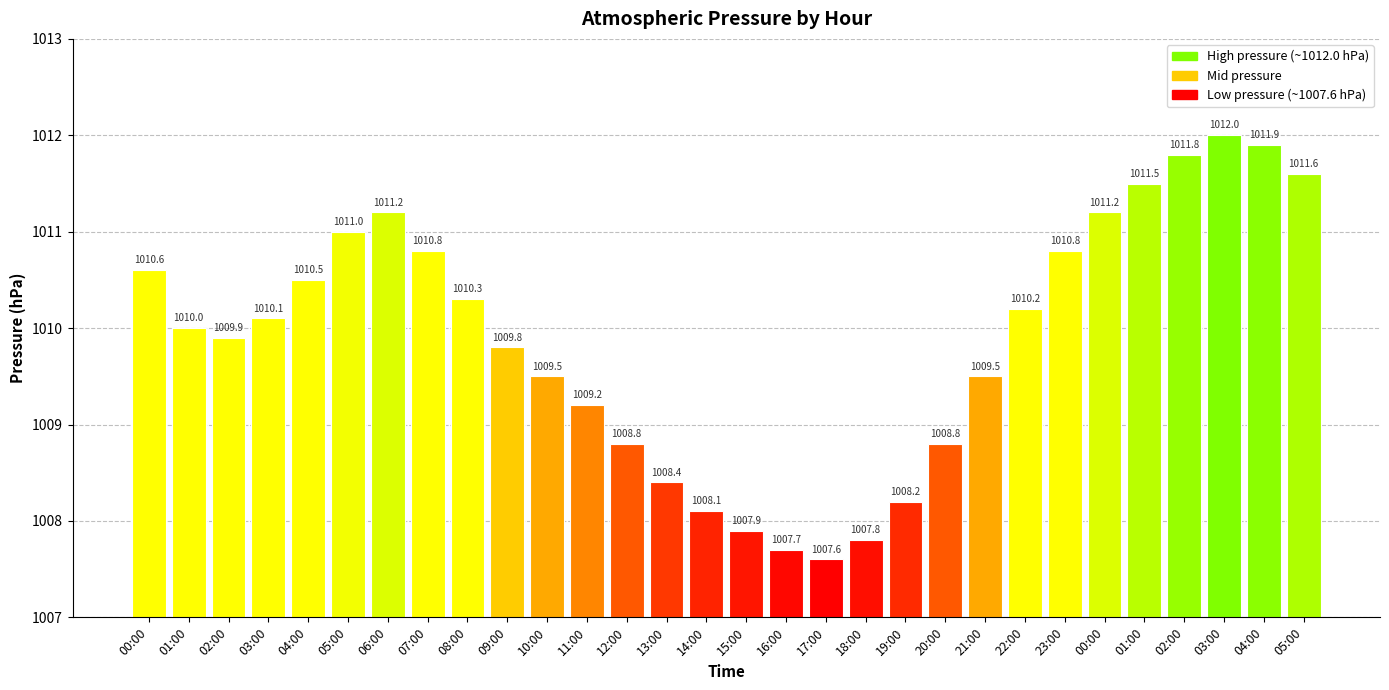

What is the label of the 22nd bar from the left?

21:00